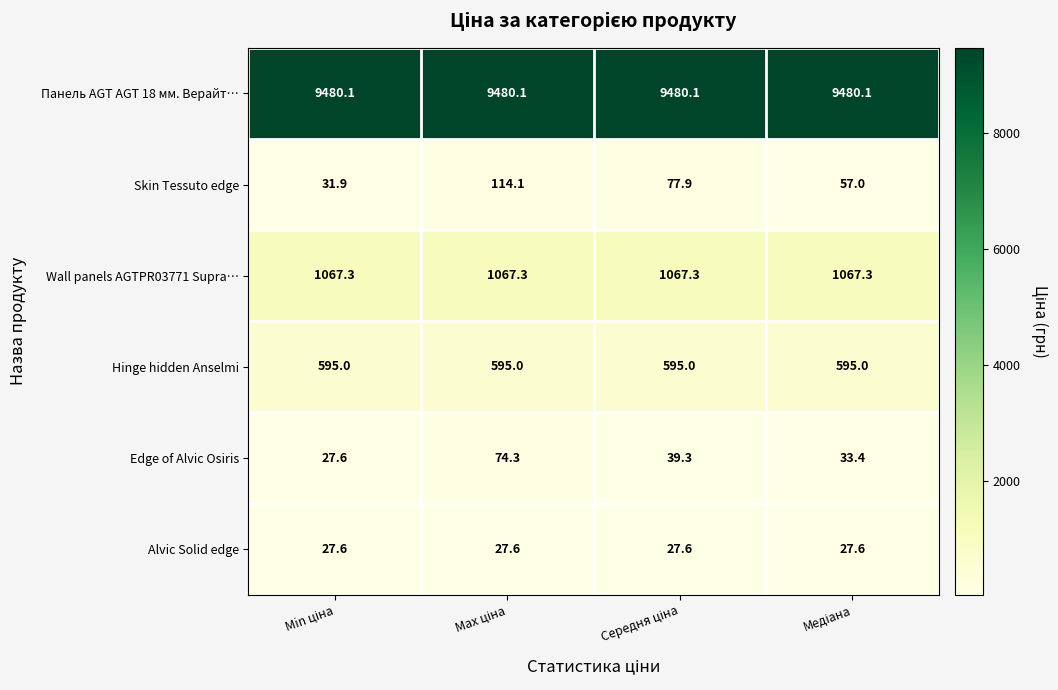

How many data points does each series have?

4